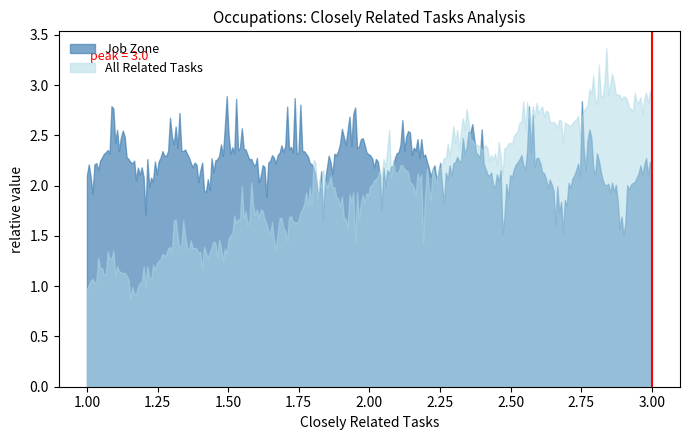

Which series has the largest total across all categories?

Job Zone